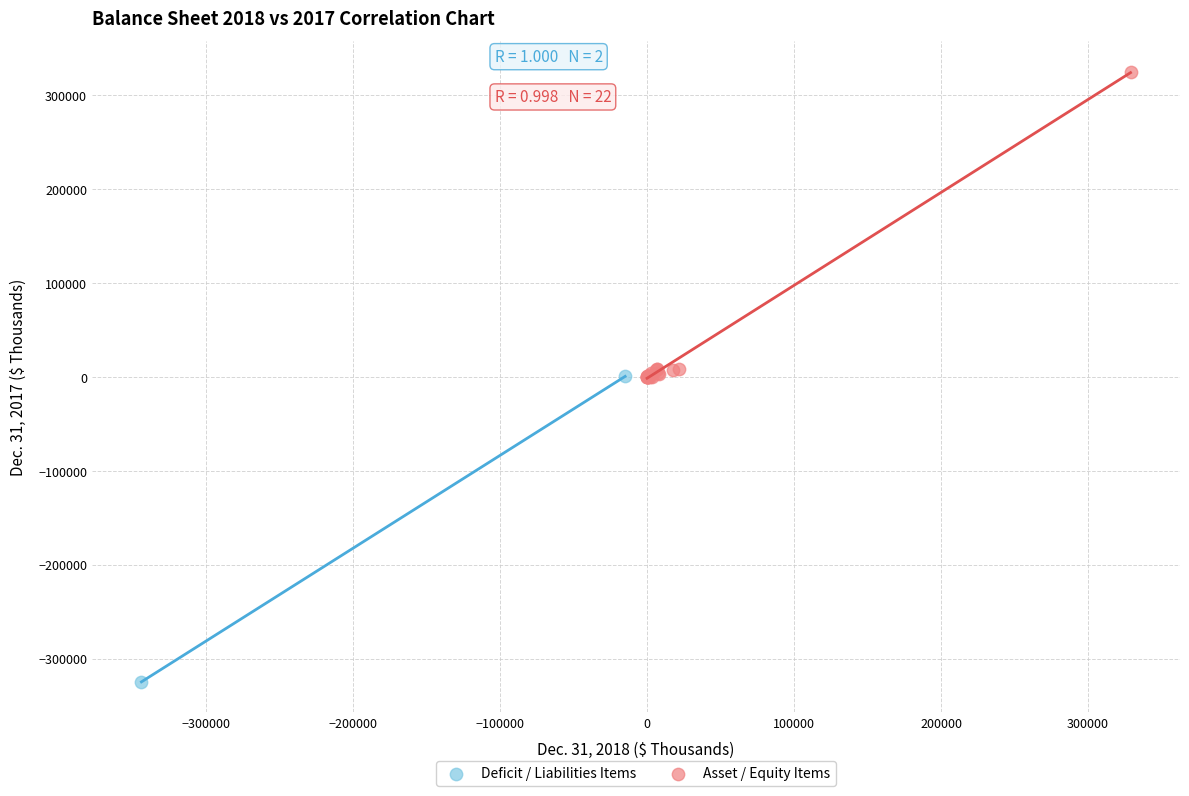

Which series contains the lowest Y value?

Deficit / Liabilities Items